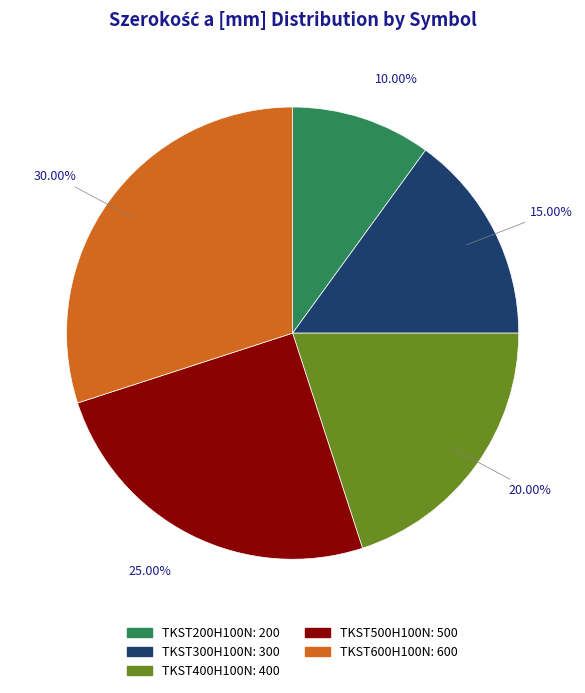

Rank the categories by value from lowest to highest.

TKST200H100N, TKST300H100N, TKST400H100N, TKST500H100N, TKST600H100N